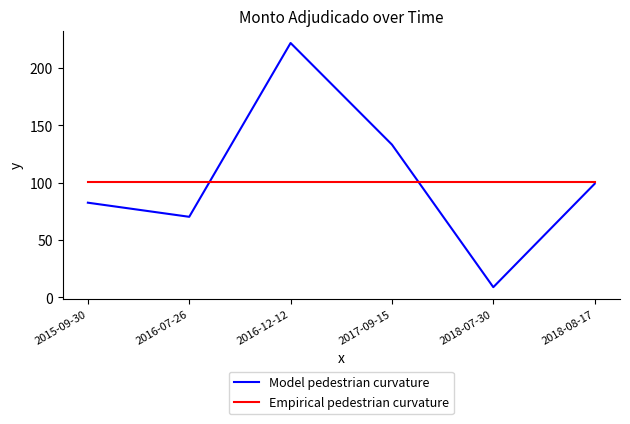

At which label does Model pedestrian curvature reach its minimum?

2018-07-30